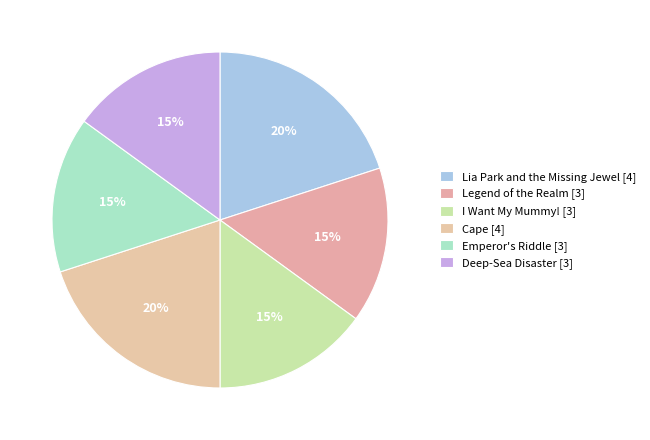

Which slice is the largest?

Lia Park and the Missing Jewel [4]